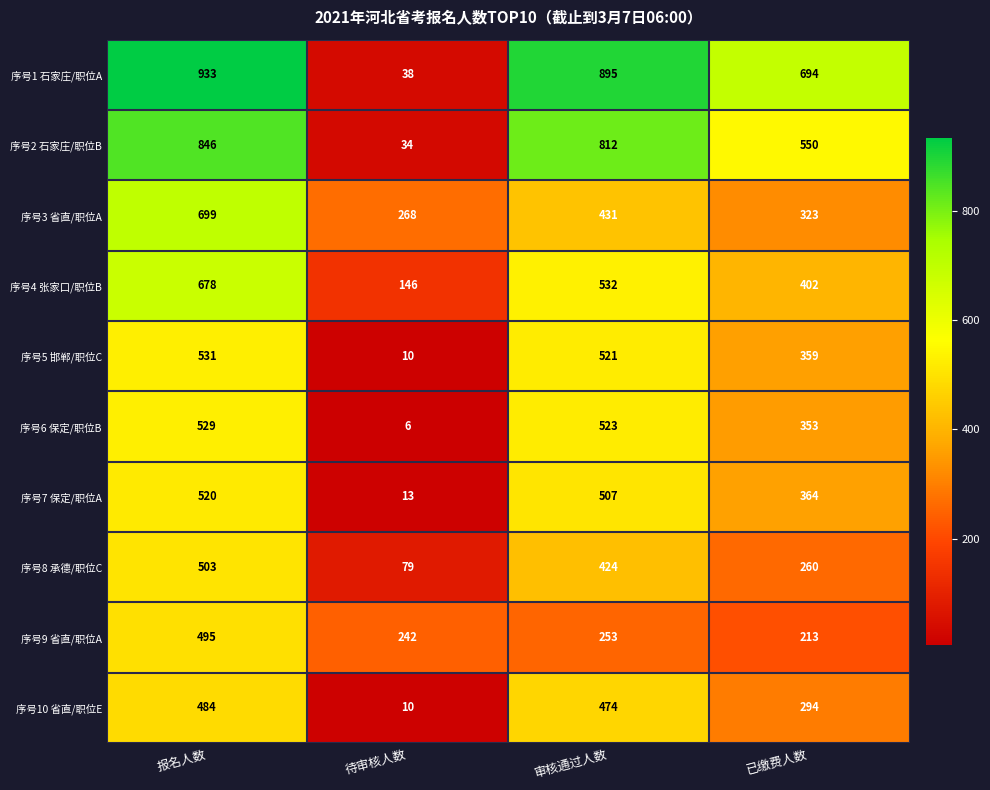

Rank the series by their maximum value, from highest to lowest.

序号1 石家庄/职位A, 序号2 石家庄/职位B, 序号3 省直/职位A, 序号4 张家口/职位B, 序号5 邯郸/职位C, 序号6 保定/职位B, 序号7 保定/职位A, 序号8 承德/职位C, 序号9 省直/职位A, 序号10 省直/职位E